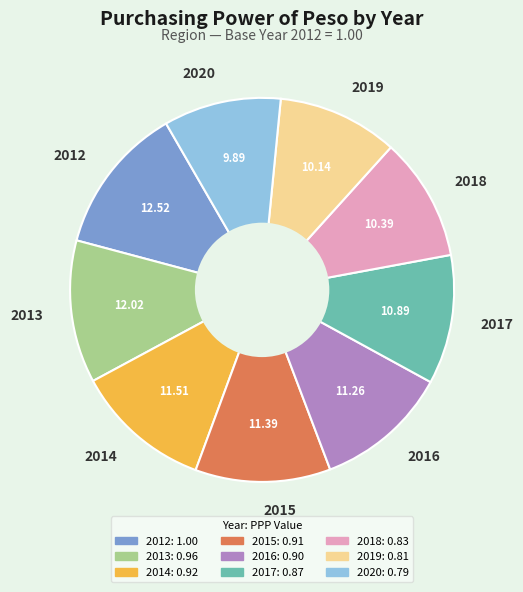

Is the sum of 2019 and 2020 greater than half?

No